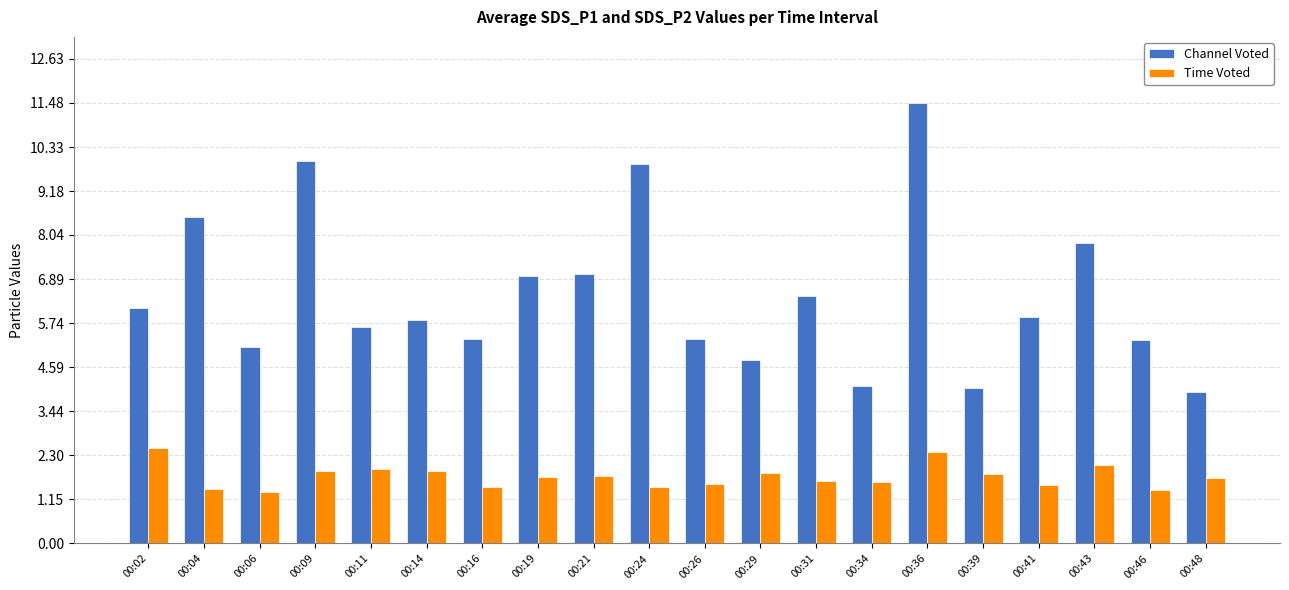

True or false: Time Voted has a value of 1.9 at 00:29.

True